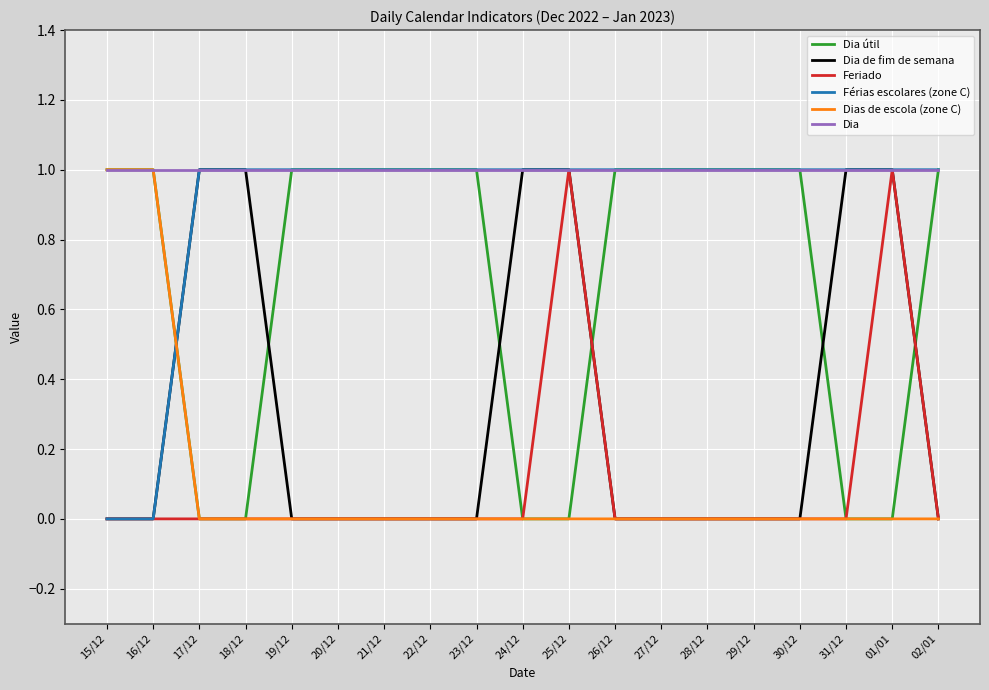

True or false: Férias escolares (zone C) has a value of 0 at 23/12.

False